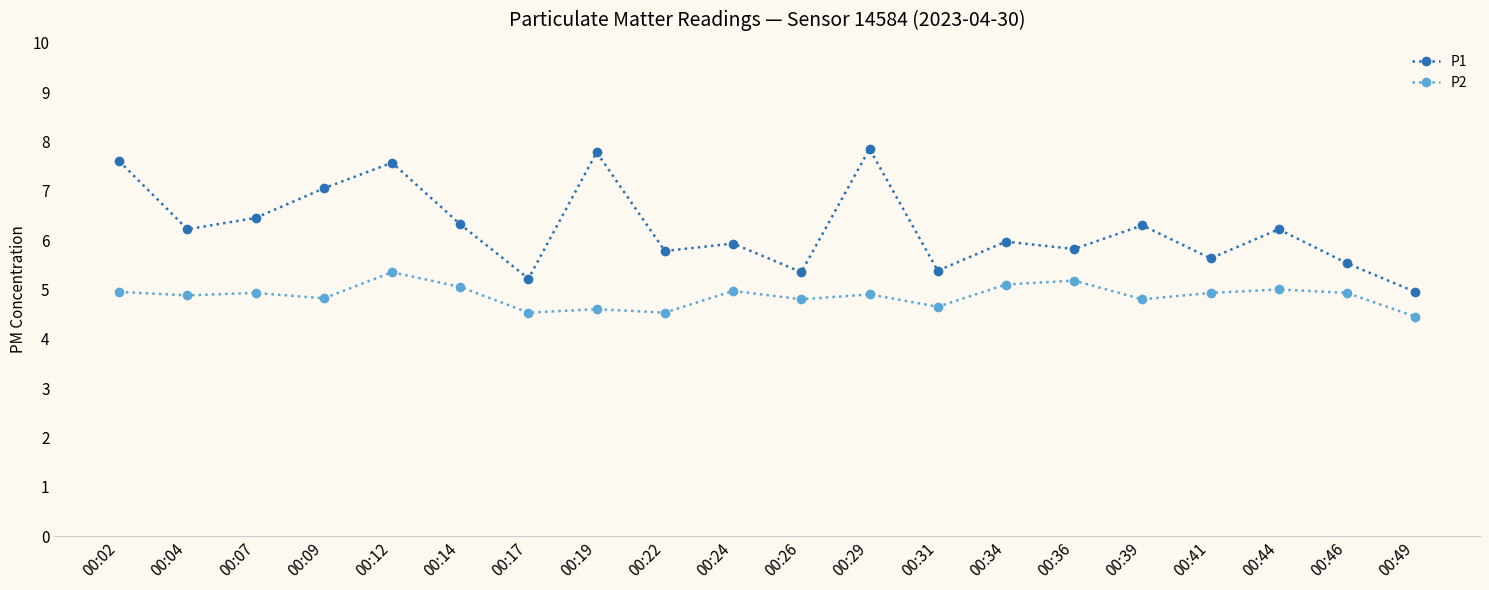

What is the value of the P1 point at the 5th from the left?

7.6